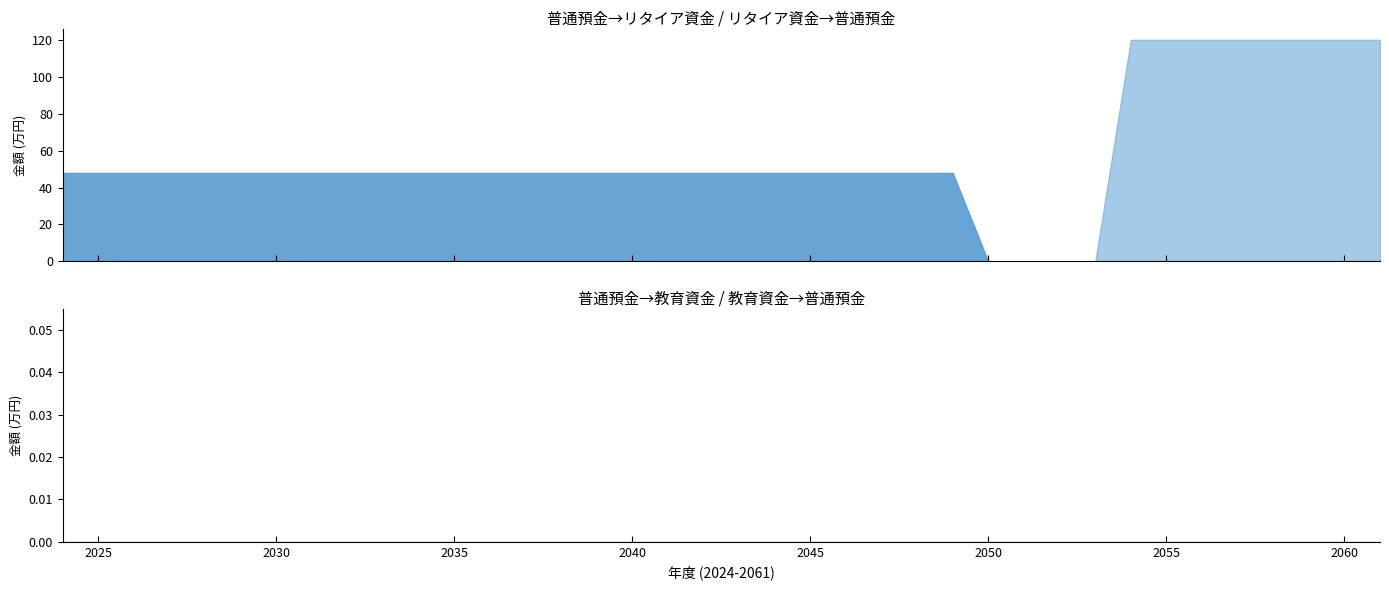

Reading left to right, what are all the values shown in this chart?

普通預金→リタイア資金: 2024=48	2025=48	2026=48	2027=48	2028=48	2029=48	2030=48	2031=48	2032=48	2033=48	2034=48	2035=48	2036=48	2037=48	2038=48	2039=48	2040=48	2041=48	2042=48	2043=48	2044=48	2045=48	2046=48	2047=48	2048=48	2049=48	2050=0	2051=0	2052=0	2053=0	2054=0	2055=0	2056=0	2057=0	2058=0	2059=0	2060=0	2061=0
リタイア資金→普通預金: 2024=0	2025=0	2026=0	2027=0	2028=0	2029=0	2030=0	2031=0	2032=0	2033=0	2034=0	2035=0	2036=0	2037=0	2038=0	2039=0	2040=0	2041=0	2042=0	2043=0	2044=0	2045=0	2046=0	2047=0	2048=0	2049=0	2050=0	2051=0	2052=0	2053=0	2054=120	2055=120	2056=120	2057=120	2058=120	2059=120	2060=120	2061=120
普通預金→教育資金: 2024=0	2025=0	2026=0	2027=0	2028=0	2029=0	2030=0	2031=0	2032=0	2033=0	2034=0	2035=0	2036=0	2037=0	2038=0	2039=0	2040=0	2041=0	2042=0	2043=0	2044=0	2045=0	2046=0	2047=0	2048=0	2049=0	2050=0	2051=0	2052=0	2053=0	2054=0	2055=0	2056=0	2057=0	2058=0	2059=0	2060=0	2061=0
教育資金→普通預金: 2024=0	2025=0	2026=0	2027=0	2028=0	2029=0	2030=0	2031=0	2032=0	2033=0	2034=0	2035=0	2036=0	2037=0	2038=0	2039=0	2040=0	2041=0	2042=0	2043=0	2044=0	2045=0	2046=0	2047=0	2048=0	2049=0	2050=0	2051=0	2052=0	2053=0	2054=0	2055=0	2056=0	2057=0	2058=0	2059=0	2060=0	2061=0